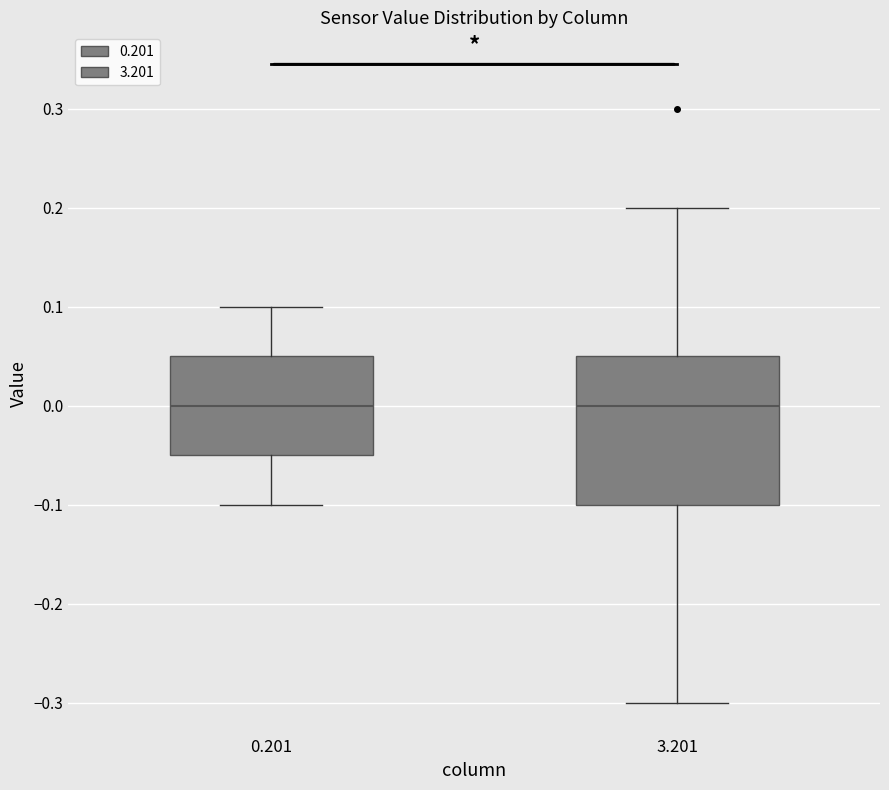

Where does the median line of the box at x = 0.201 sit on the y-axis? The values are not printed on the chart, so give them approximately, as read against the axis.

0.00